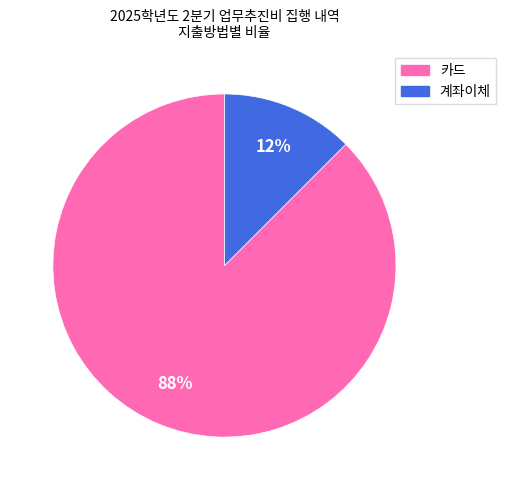

Do 카드 and 계좌이체 together represent more than half of the pie?

Yes